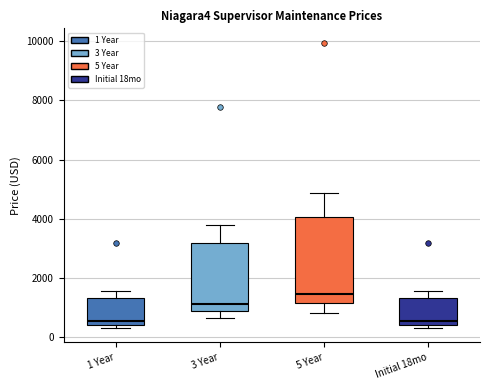

Reading left to right, read every box against the y-axis: the position of its median line, the range the box covers, and the ends of its whiskers. The values are not printed on the chart, so give them approximately, as read against the axis.

1 Year: median 600, box 400 to 1400, whiskers 200 to 1600
3 Year: median 1200, box 800 to 3200, whiskers 600 to 3800
5 Year: median 1400, box 1200 to 4000, whiskers 800 to 4800
Initial 18mo: median 600, box 400 to 1400, whiskers 200 to 1600